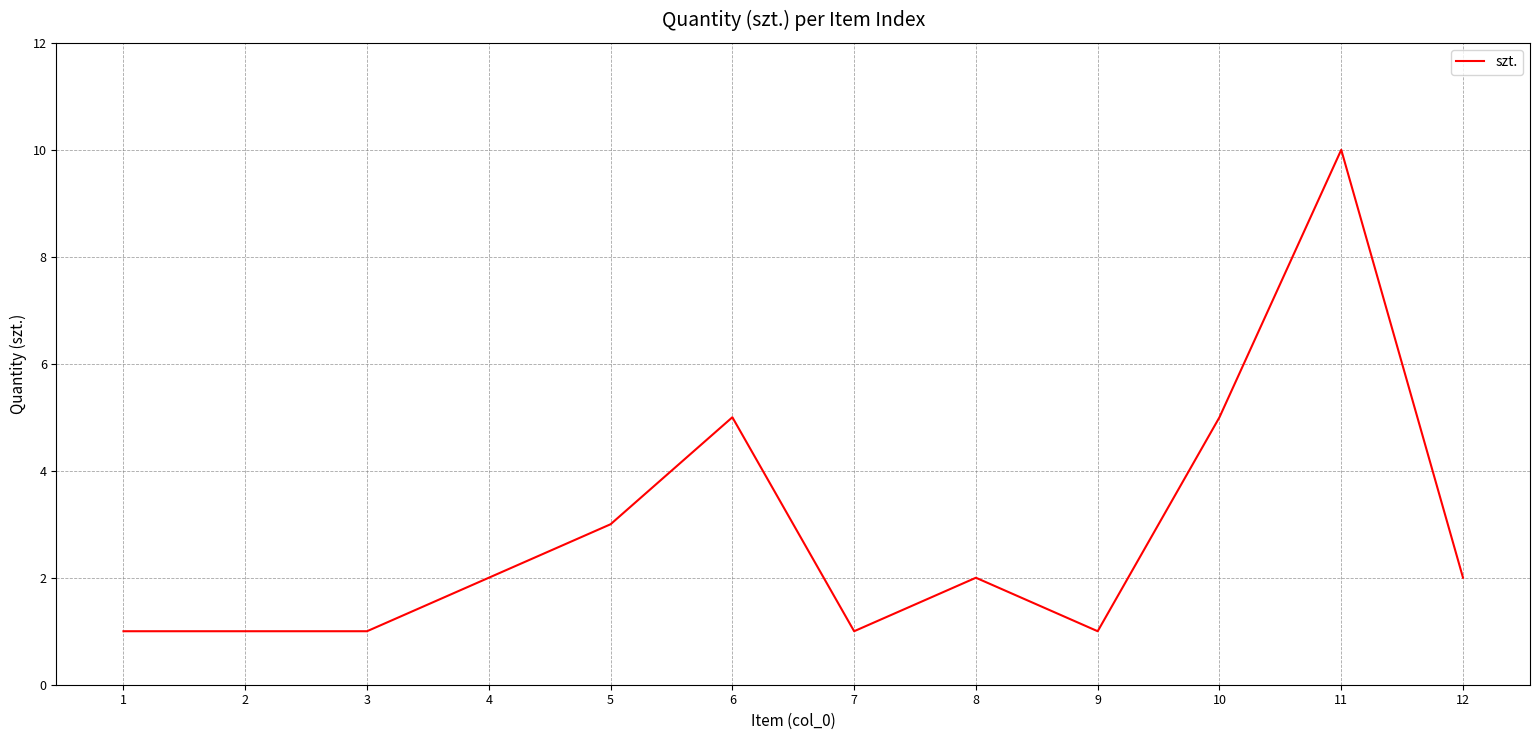

Is it true that the value at 10 is 7?

False